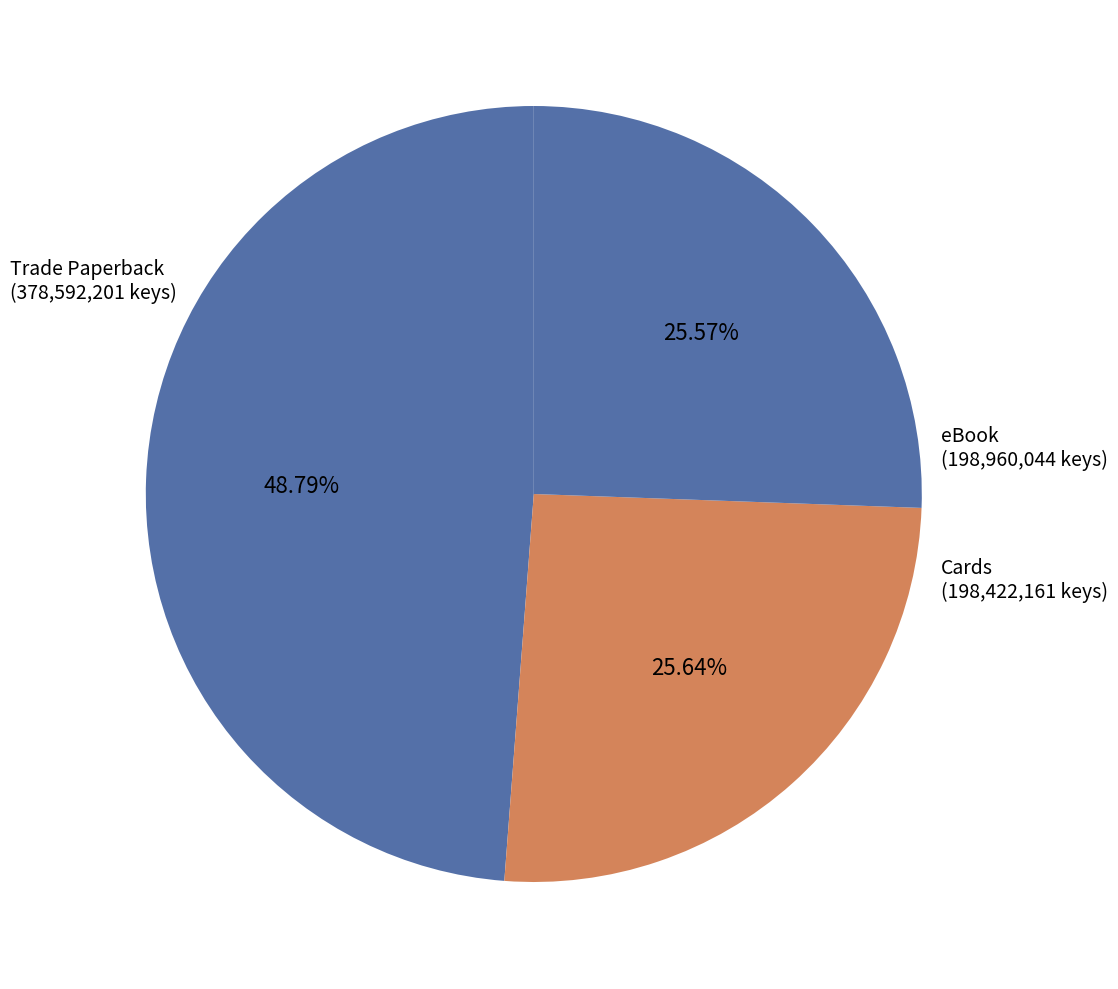

Between Trade Paperback (378,592,201 keys) and eBook (198,960,044 keys), which is larger?

Trade Paperback (378,592,201 keys)